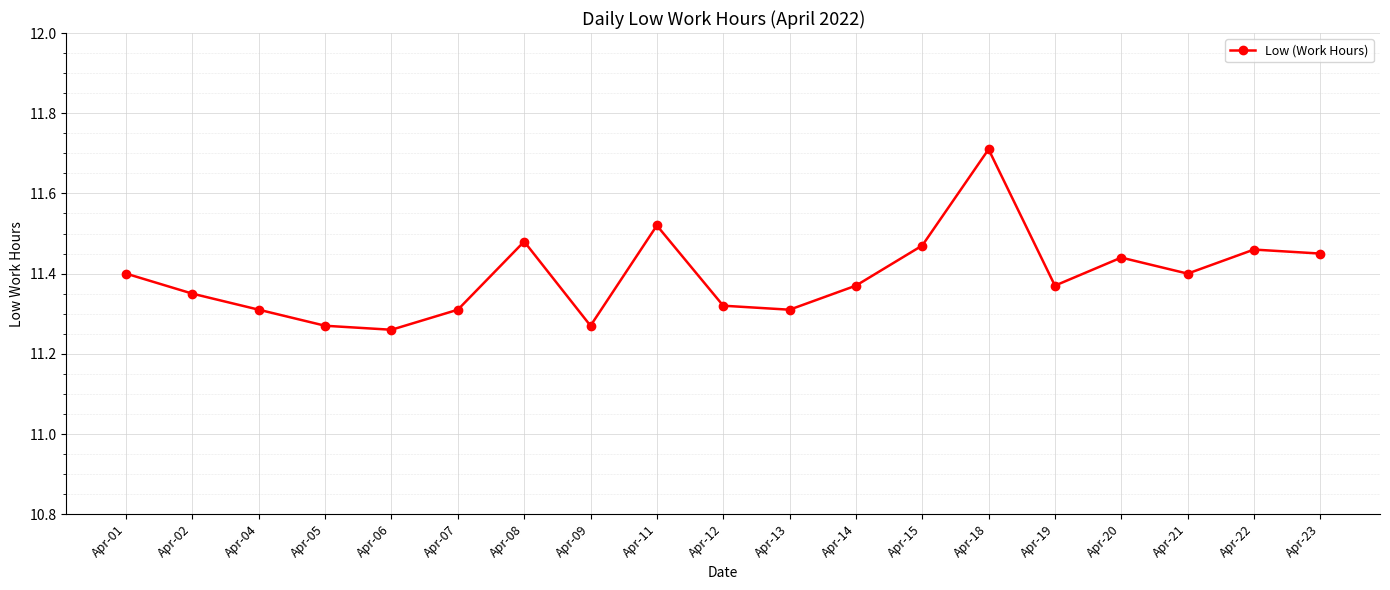

What is the maximum value shown in the chart?

11.7